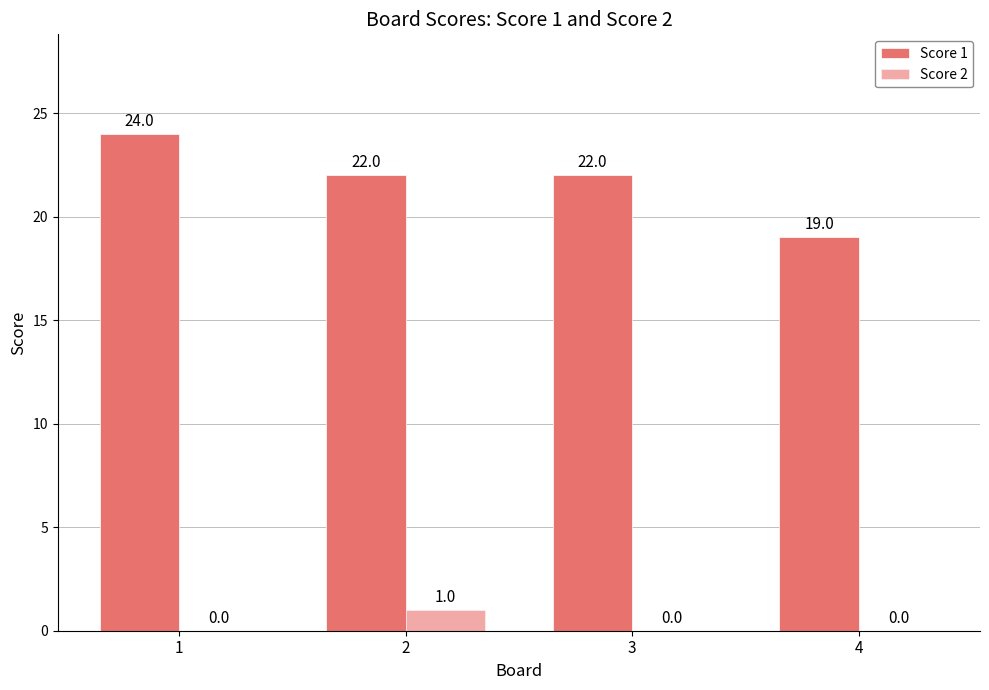

What is the maximum value for Score 1?

24